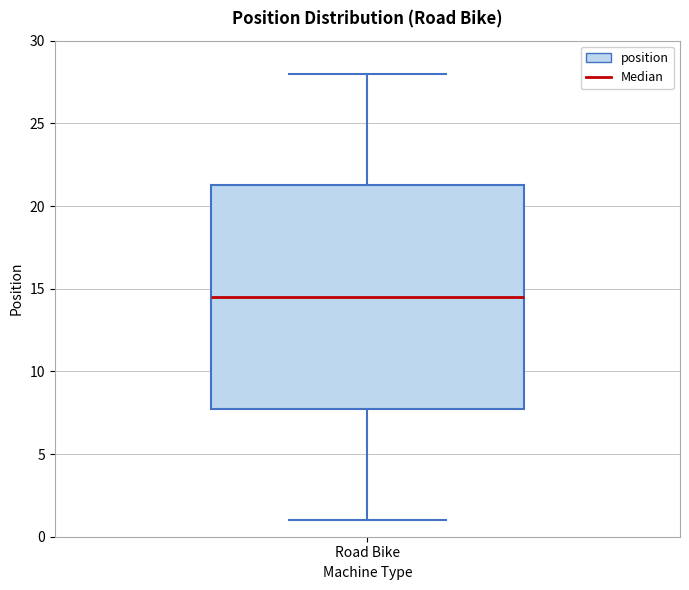

Read this box plot against the y-axis: the position of the median line, the range covered by the box, and the ends of both whiskers. The values are not printed on the chart, so give them approximately, as read against the axis.

median 14.5, box 8.0 to 21.5, whiskers 1.0 to 28.0